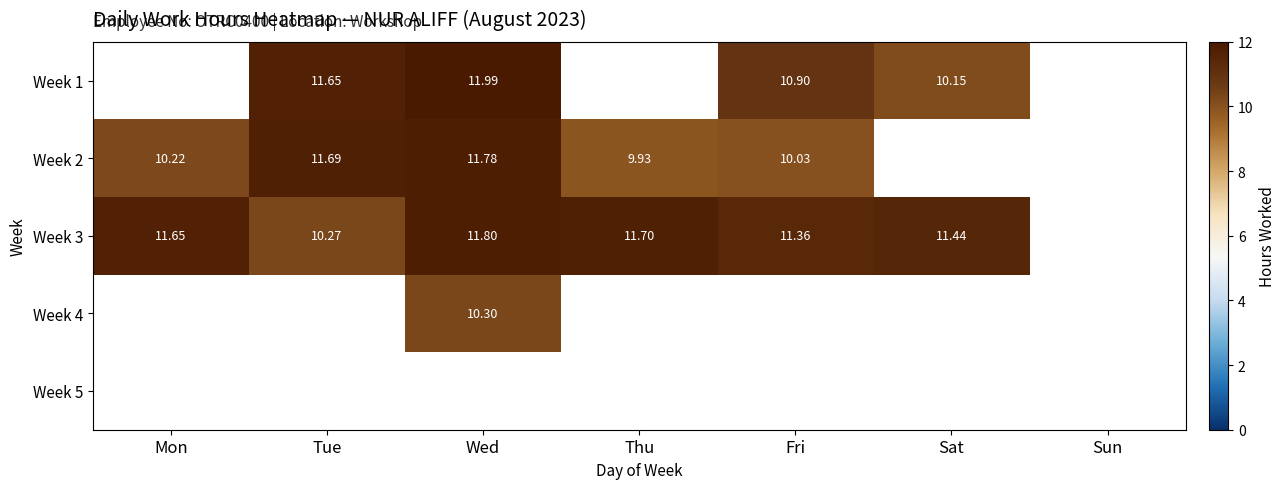

Which series changed the most between Tue and Thu?

Week 2